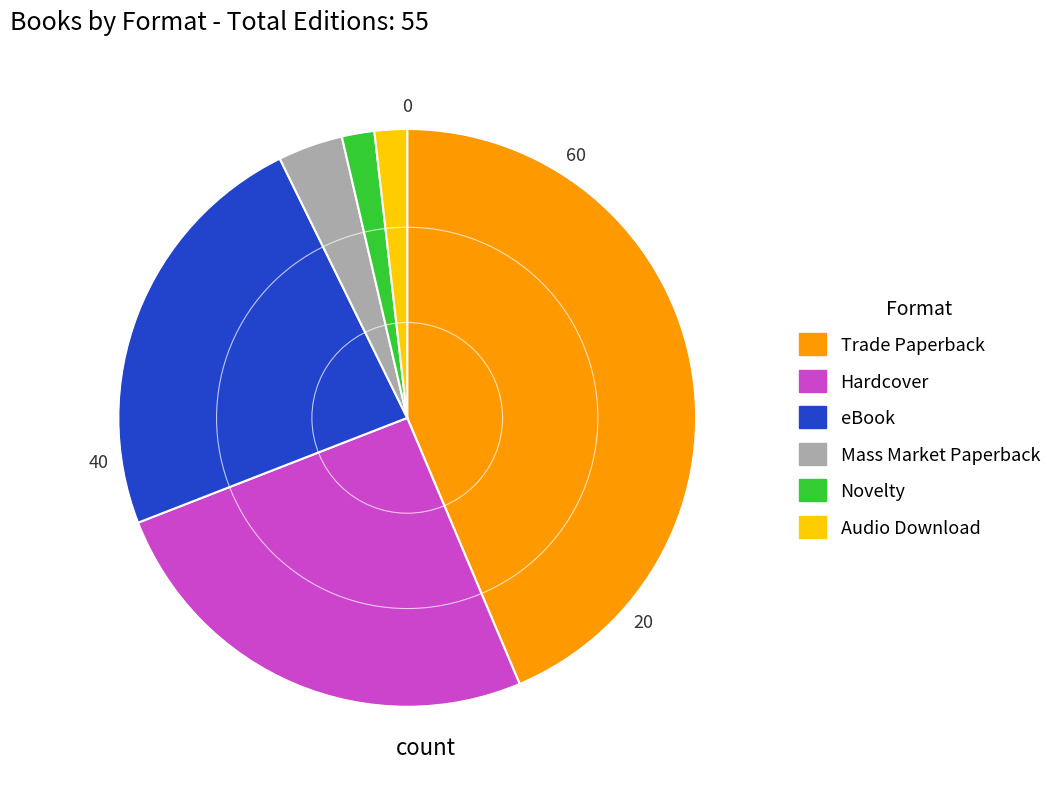

Which category has the biggest portion of the pie?

Trade Paperback